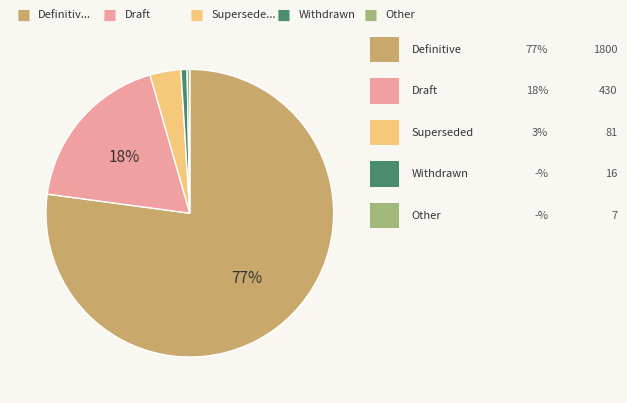

Is there a majority slice in this chart?

Yes